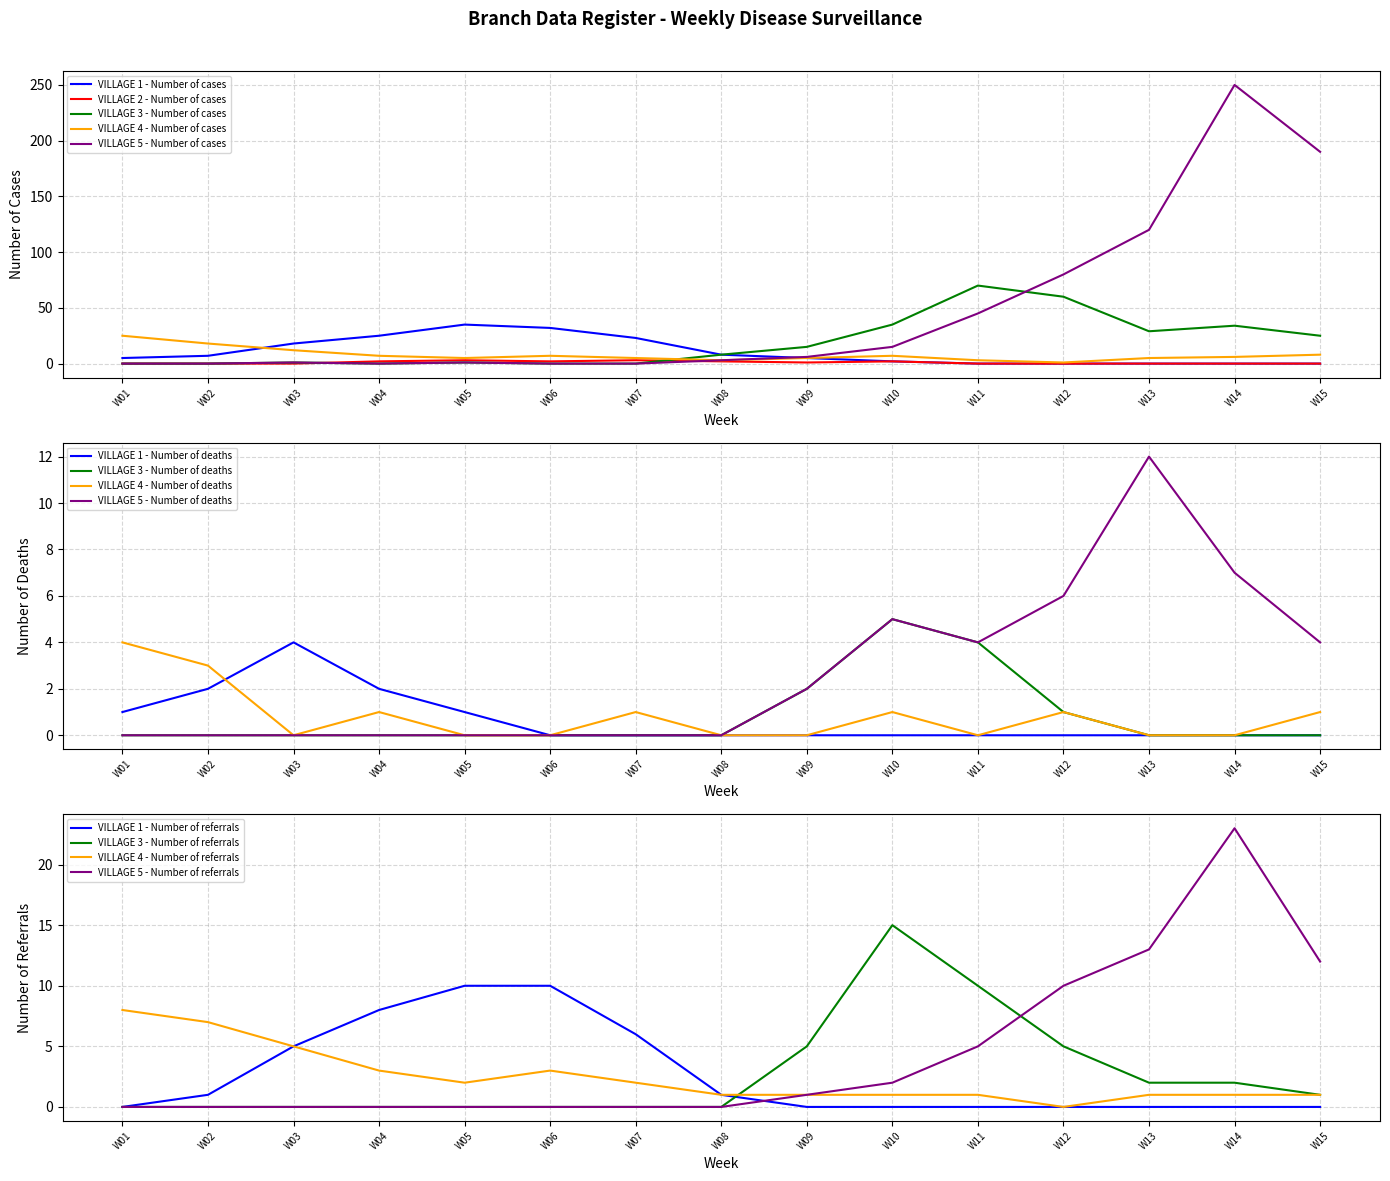

List the series in order of their peak value, lowest first.

VILLAGE 2 - Number of cases, VILLAGE 4 - Number of cases, VILLAGE 1 - Number of cases, VILLAGE 3 - Number of cases, VILLAGE 5 - Number of cases